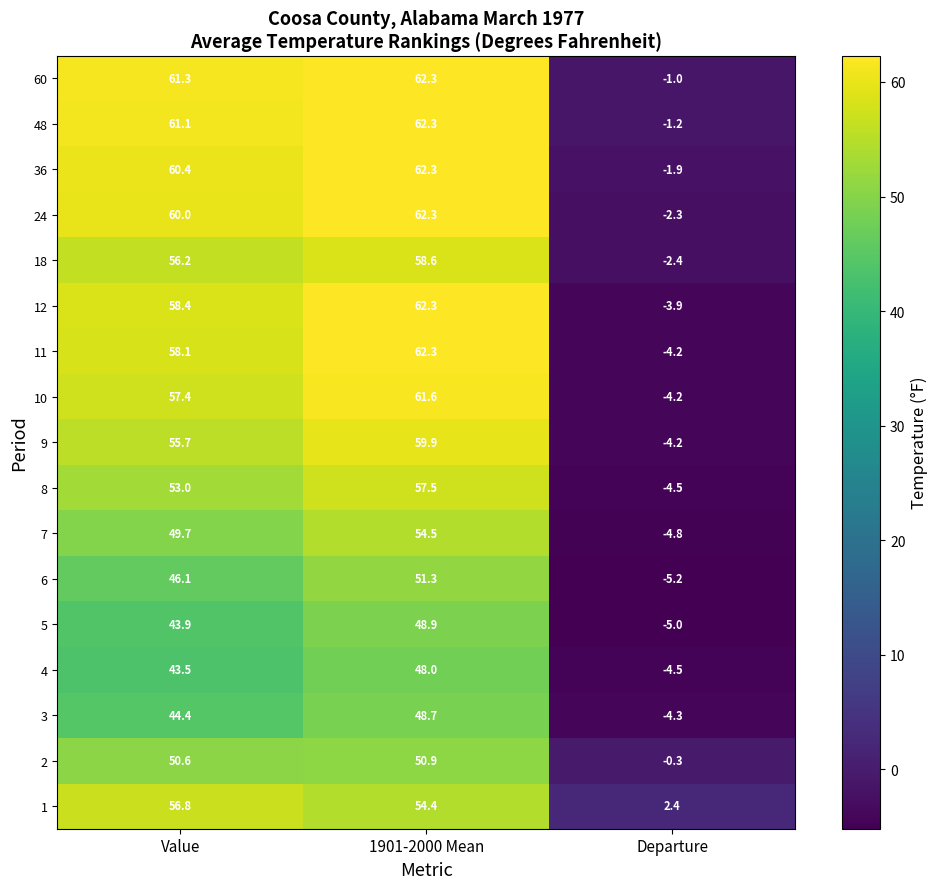

Rank the series at Value from highest to lowest value.

60, 48, 36, 24, 12, 11, 10, 1, 18, 9, 8, 2, 7, 6, 3, 5, 4